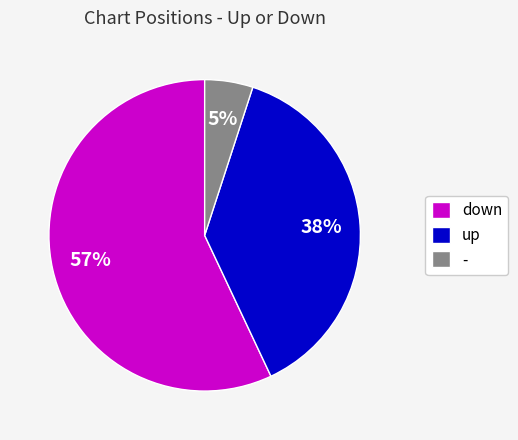

Which slice is the largest?

down